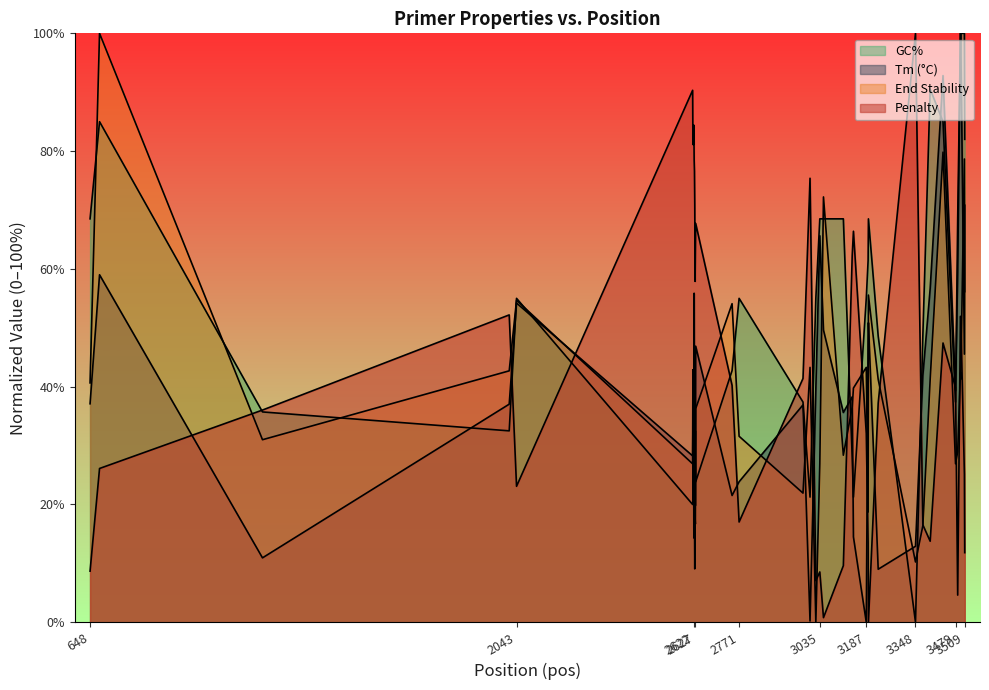

How many values in PRIMER_RIGHT_0_END_STABILITY are above zero?

39